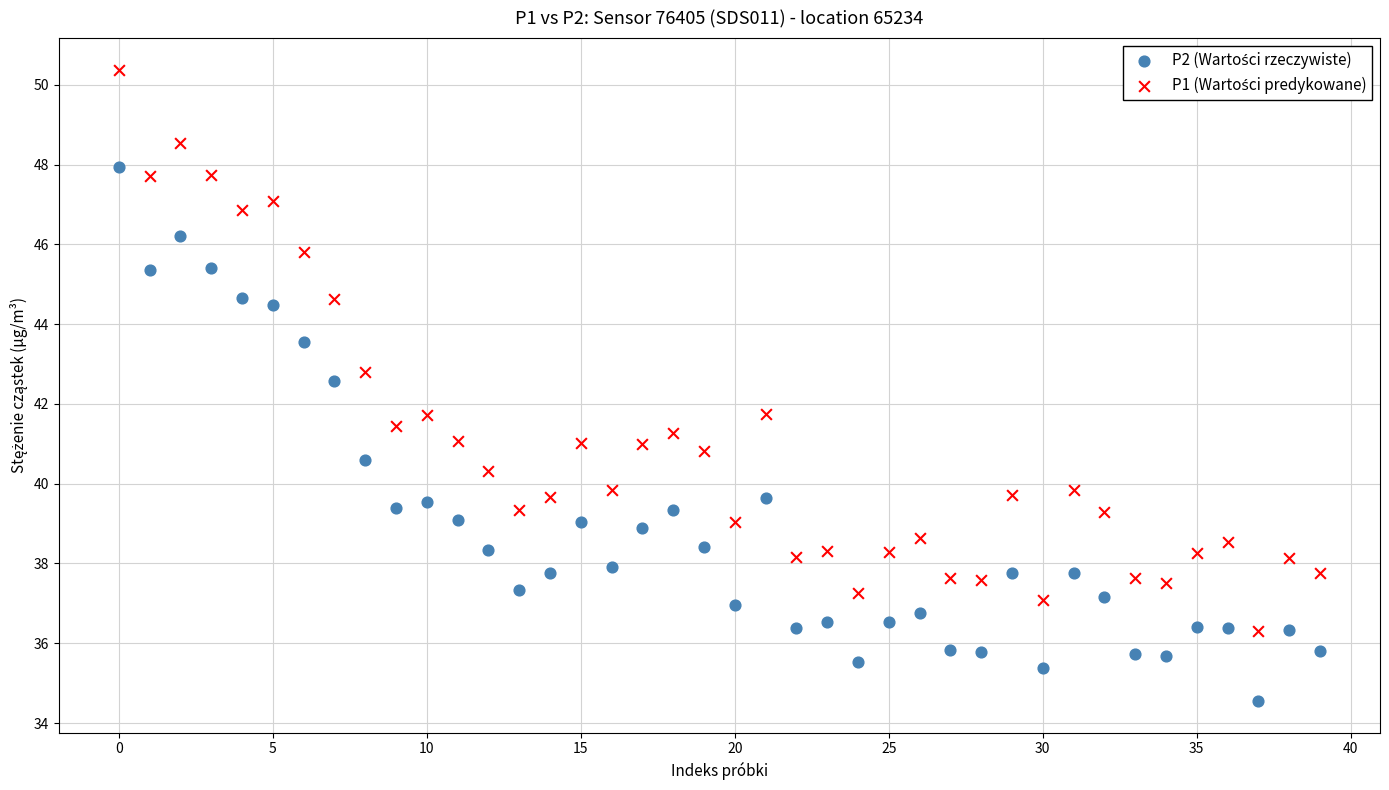

Across all data points, what is the range of Y values (max minus min)?

15.8